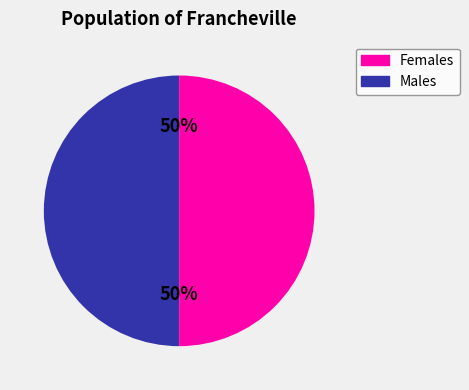

To the nearest percent, what is the average slice percentage?

50%